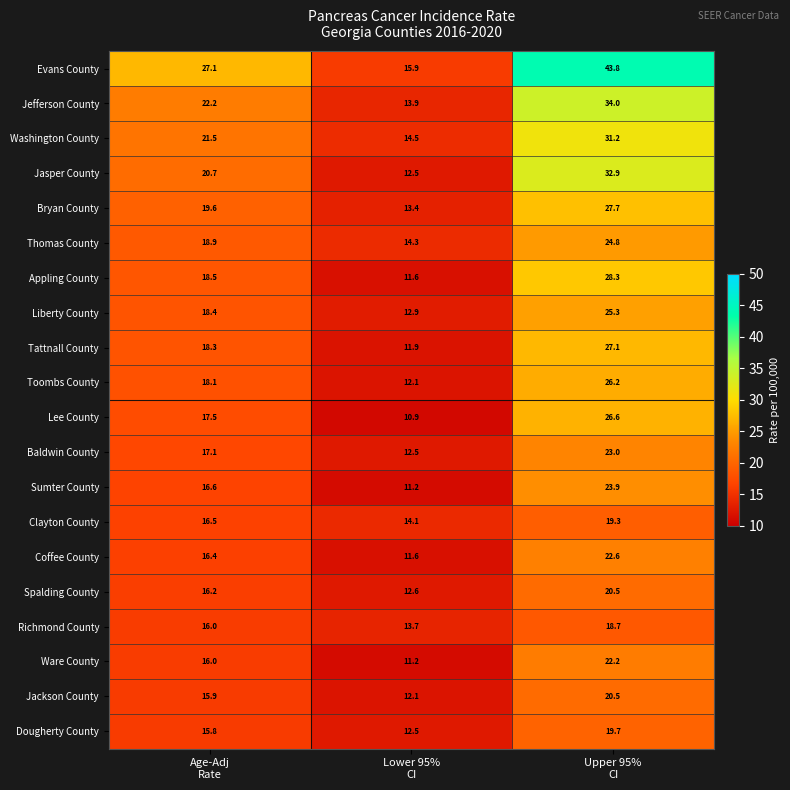

What is the average value of the Dougherty County series?

16.0